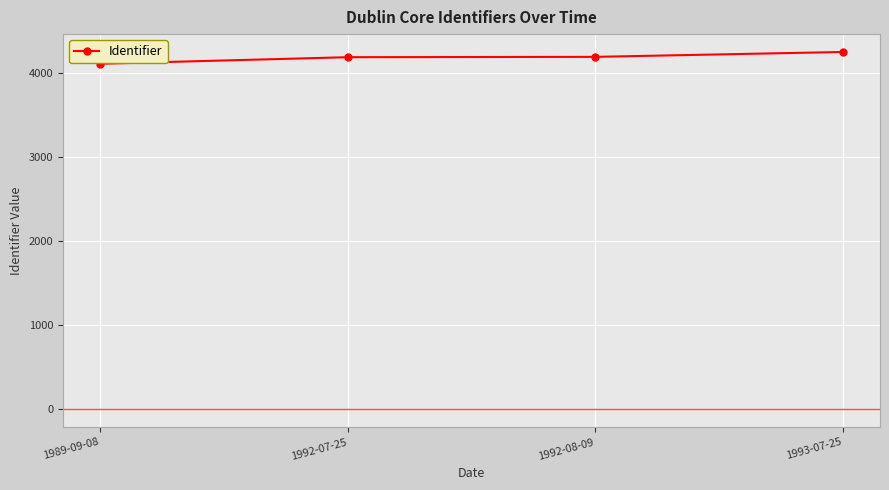

What is the value of the 1st point from the left?

4107